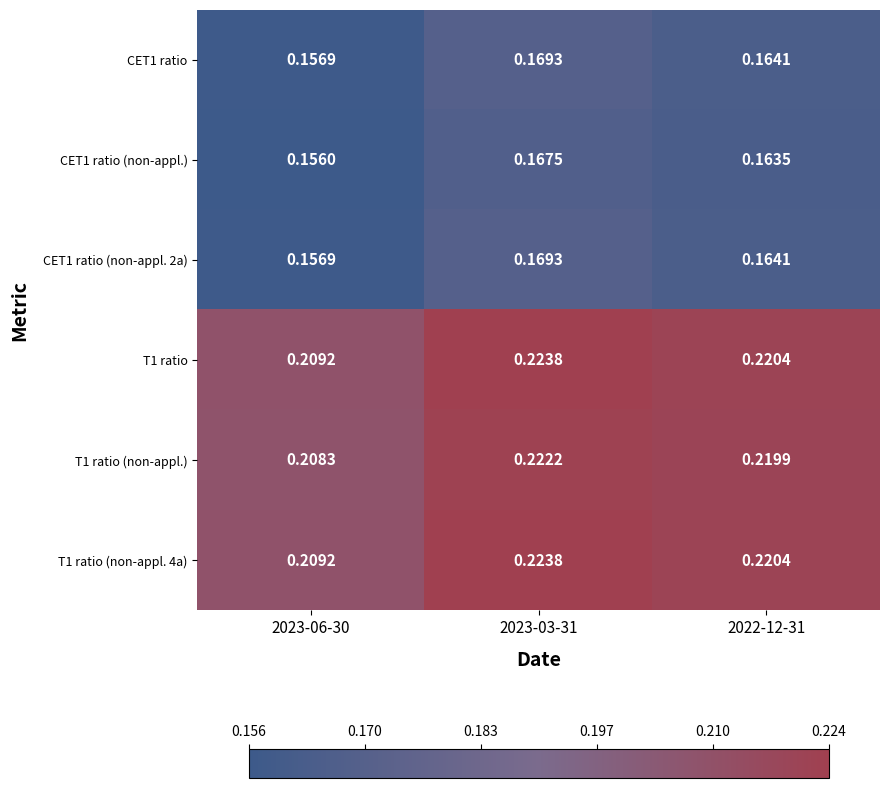

Count the number of categories in the chart.

3